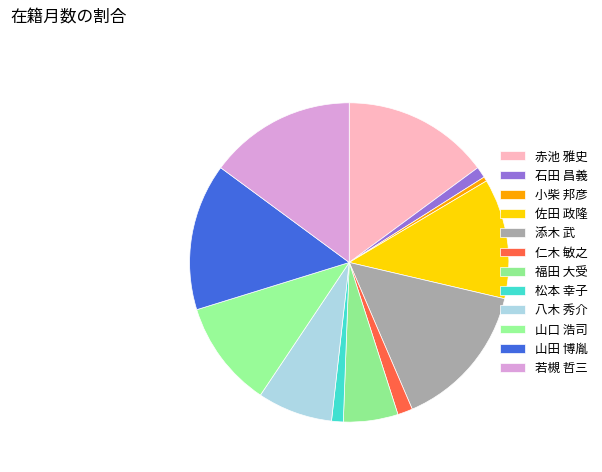

Does 山口 浩司 account for over 50% of the chart?

No